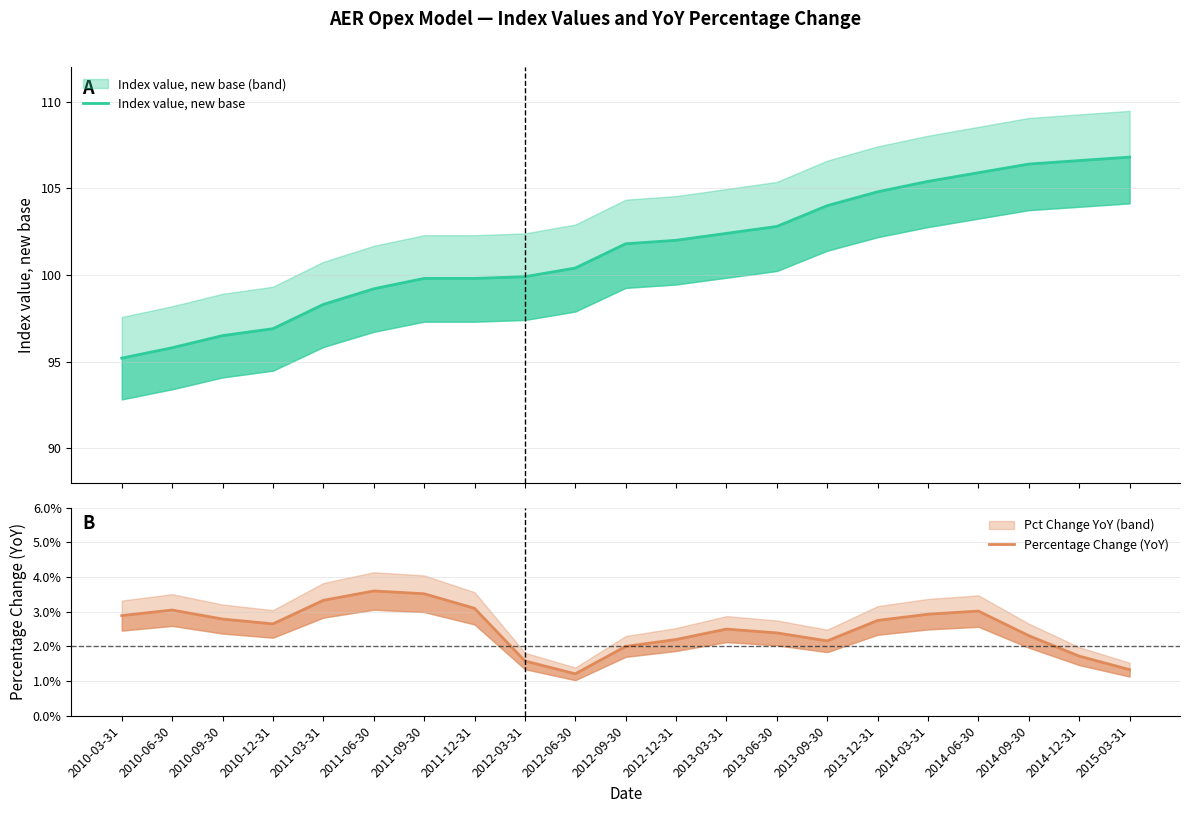

Which series changed the most between 2012-12-31 and 2014-12-31?

Index value, new base